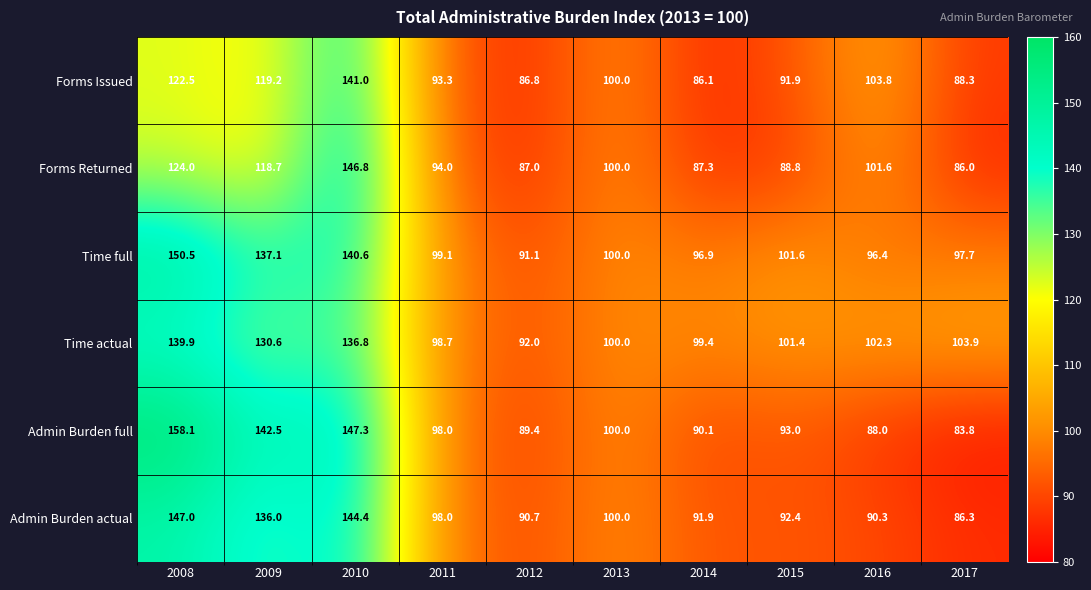

What is the difference between the second highest and second lowest values in the Admin Burden full series?

59.3